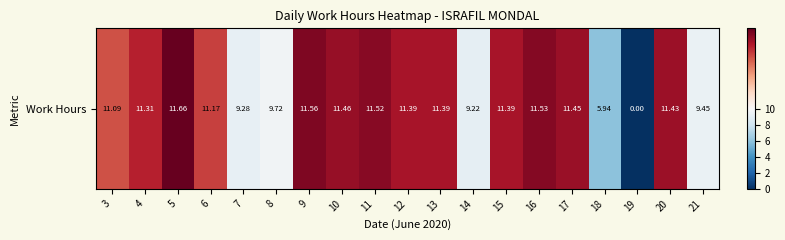

Rank the categories by value from lowest to highest.

19, 18, 14, 7, 21, 8, 3, 6, 4, 12, 13, 15, 20, 17, 10, 11, 16, 9, 5